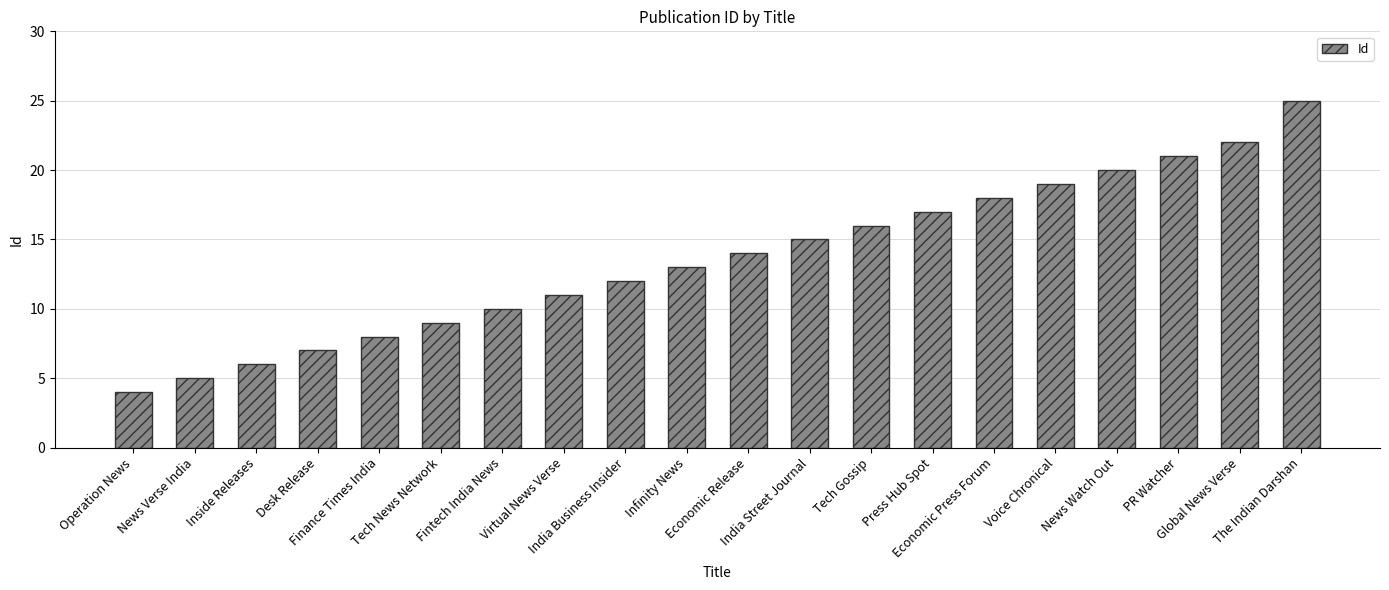

What is the sum of all values?

272